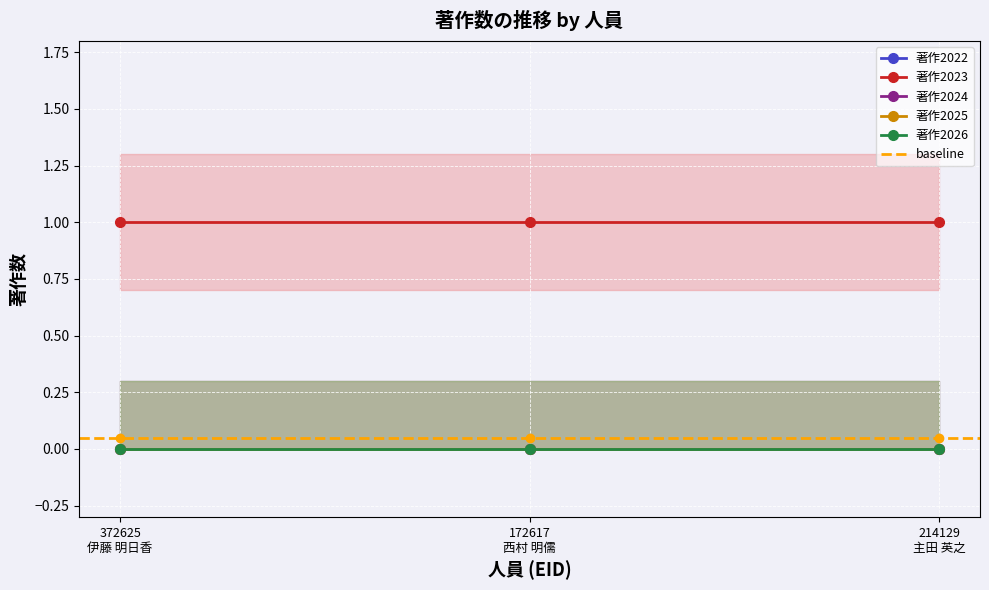

How many categories are shown in the chart?

3